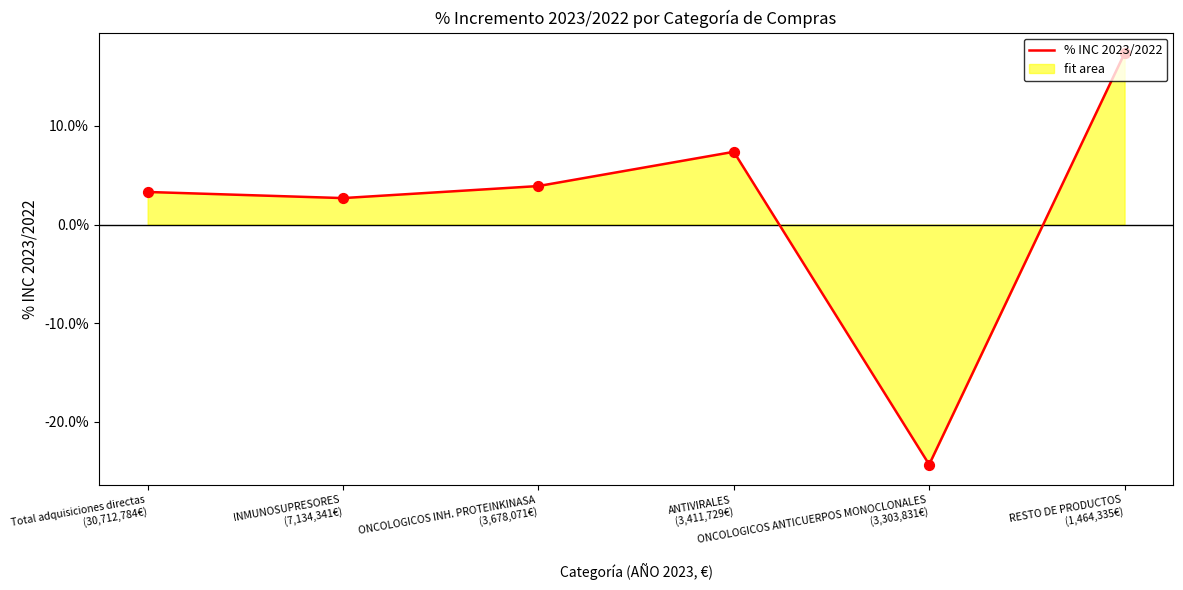

What is the change in value from ONCOLOGICOS INH. PROTEINKINASA
(3,678,071€) to RESTO DE PRODUCTOS
(1,464,335€)?

+0.1